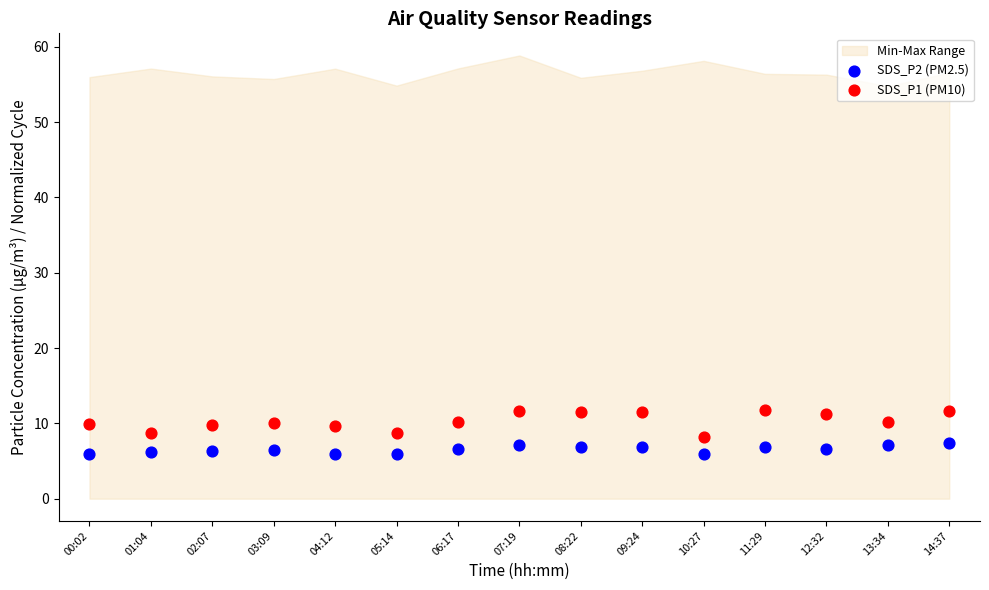

Across all data points, what is the range of Y values (max minus min)?

5.8